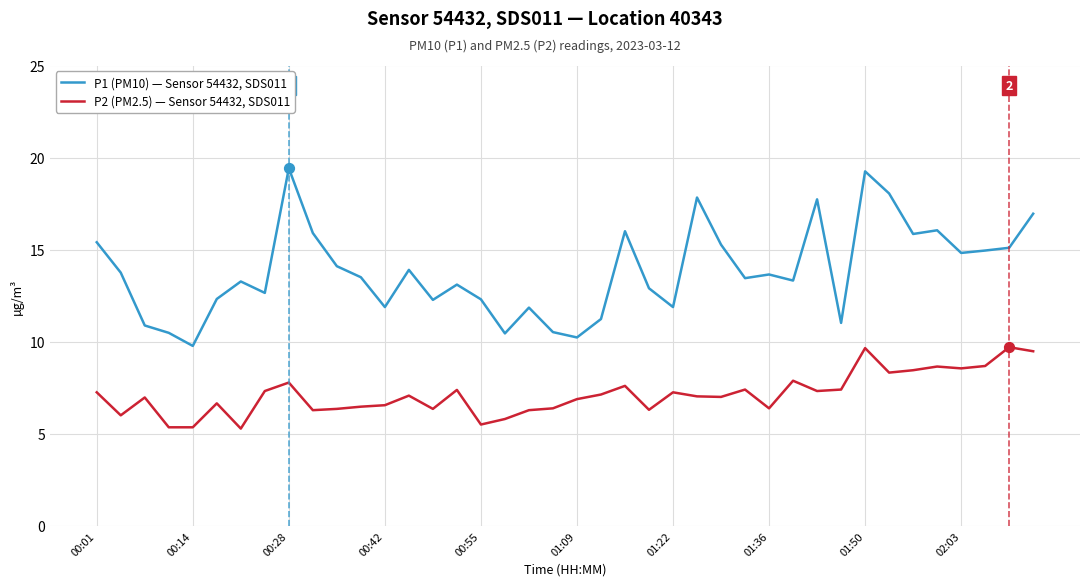

Which series has the largest total across all categories?

P1 (PM10) — Sensor 54432, SDS011